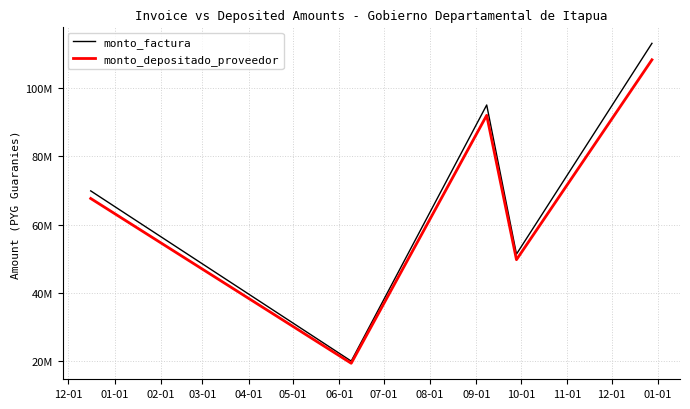

True or false: monto_depositado_proveedor and monto_factura cross at least once.

False